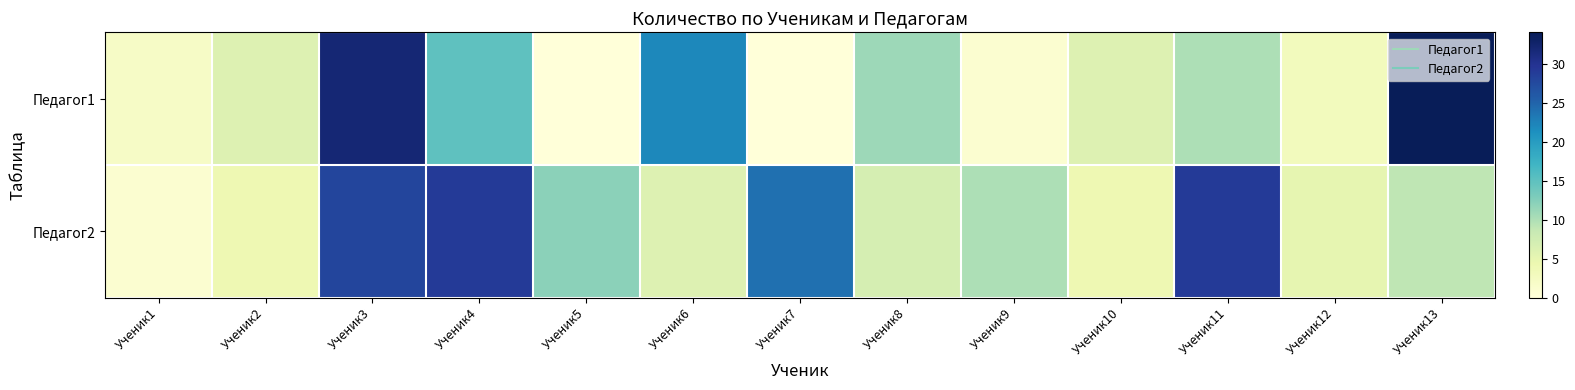

Reading left to right, what are all the values shown in this chart?

Педагог1: Ученик1=2	Ученик2=6	Ученик3=32	Ученик4=15	Ученик5=0	Ученик6=22	Ученик7=0	Ученик8=11	Ученик9=1	Ученик10=6	Ученик11=10	Ученик12=3	Ученик13=34
Педагог2: Ученик1=1	Ученик2=4	Ученик3=28	Ученик4=29	Ученик5=12	Ученик6=6	Ученик7=24	Ученик8=7	Ученик9=10	Ученик10=4	Ученик11=29	Ученик12=5	Ученик13=9